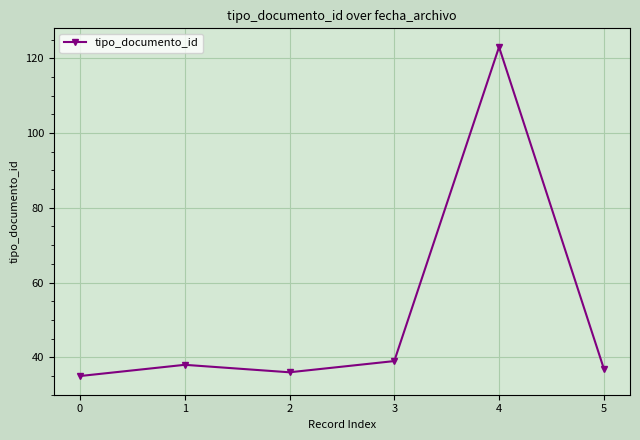

The value at 4 is 123. True or false?

True